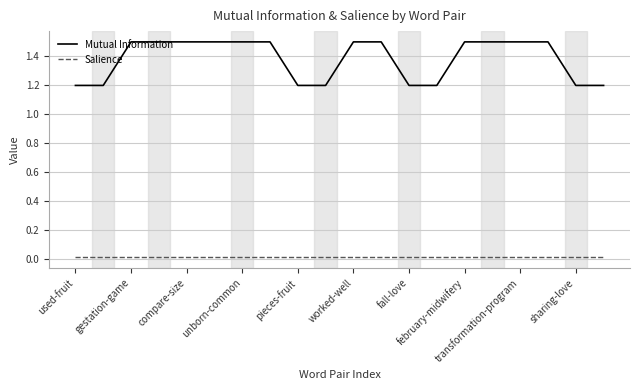

True or false: Salience and Mutual Information cross at least once.

False